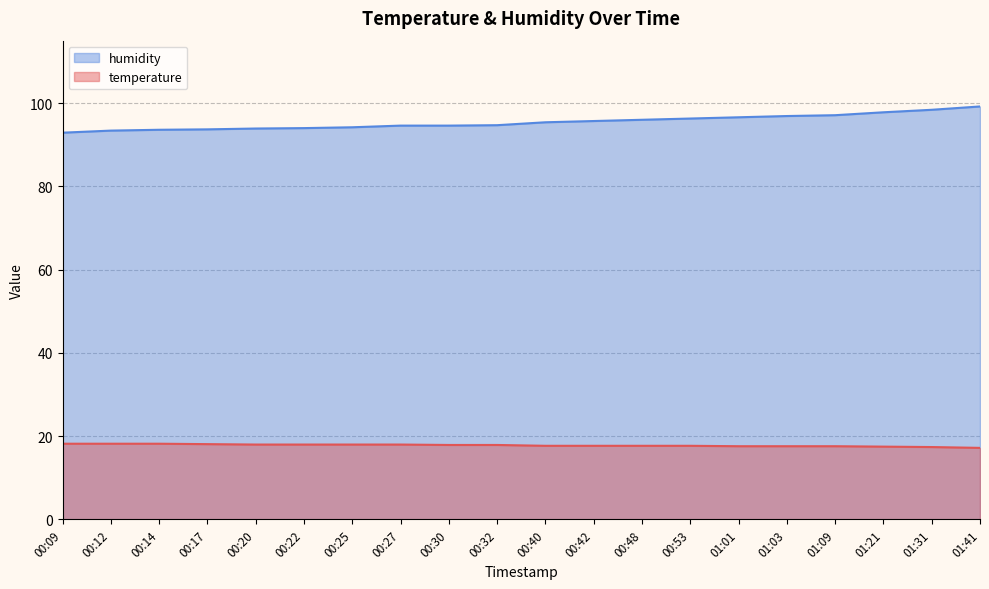

Which series has the widest spread of values?

humidity